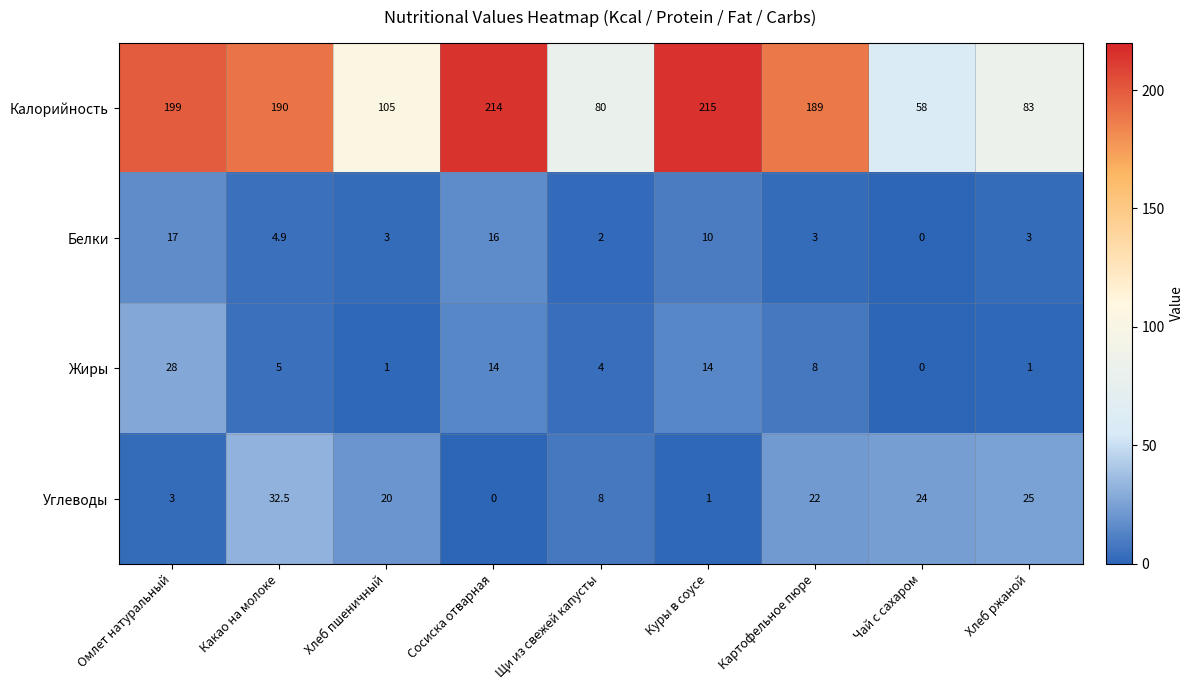

Where does the Белки series first go above 3?

Омлет натуральный